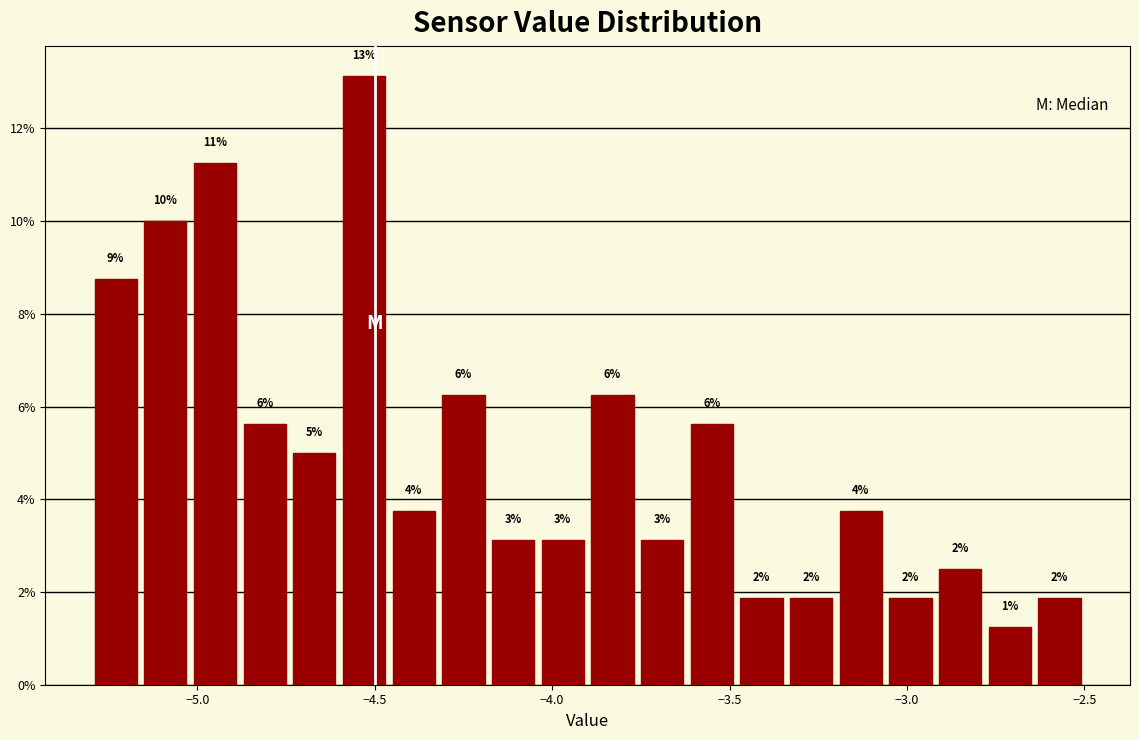

Read against the x-axis, roughly where is the centre of the tallest bar?

-4.55